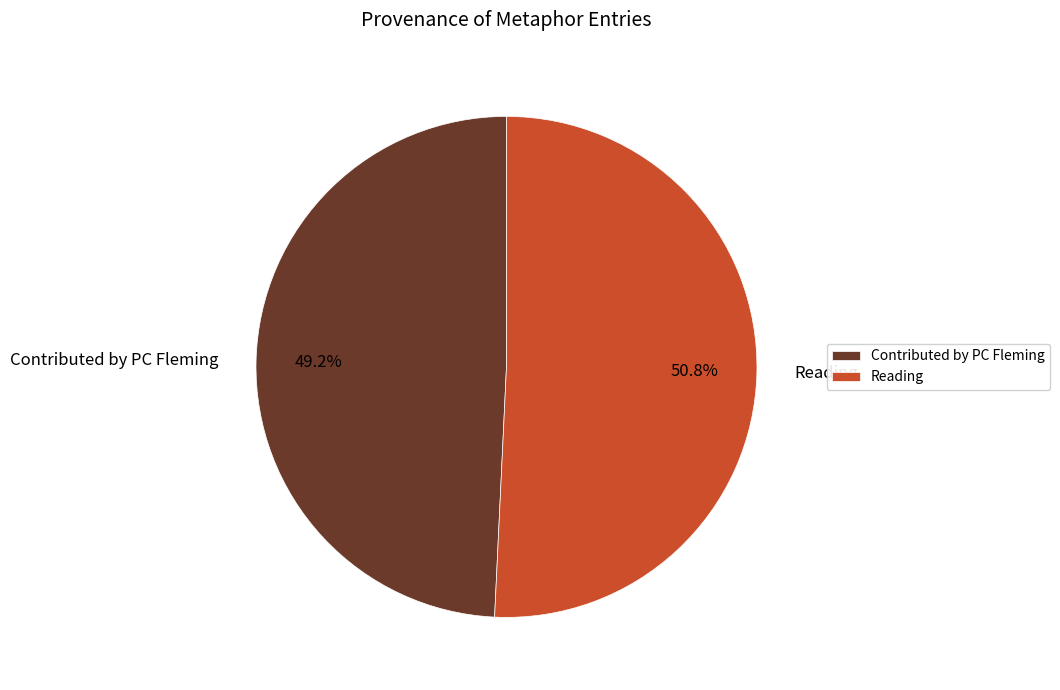

What is the total percentage of Contributed by PC Fleming and Reading?

100.0%